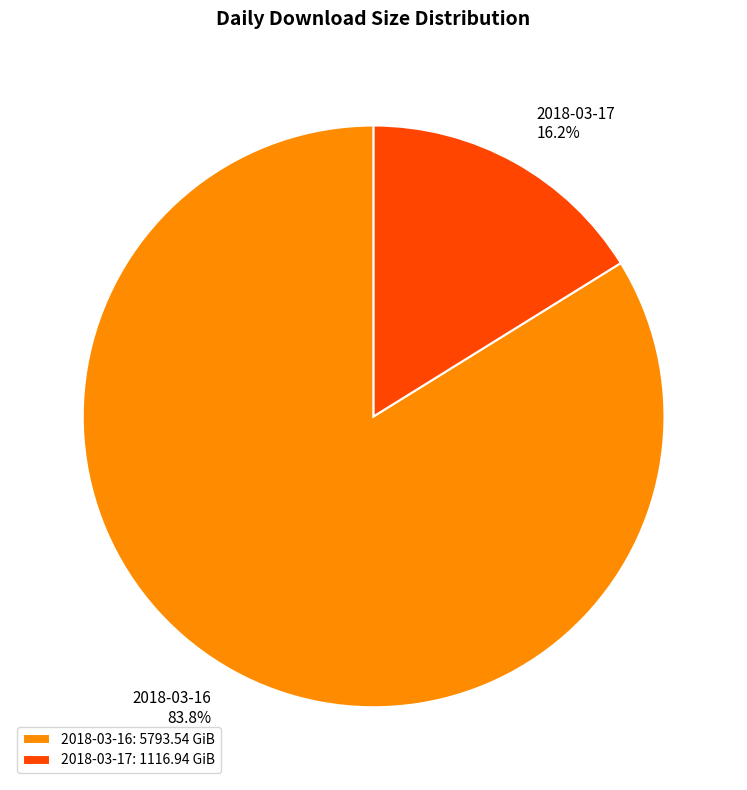

To the nearest percent, what is the difference between the largest and smallest slice percentages?

68%